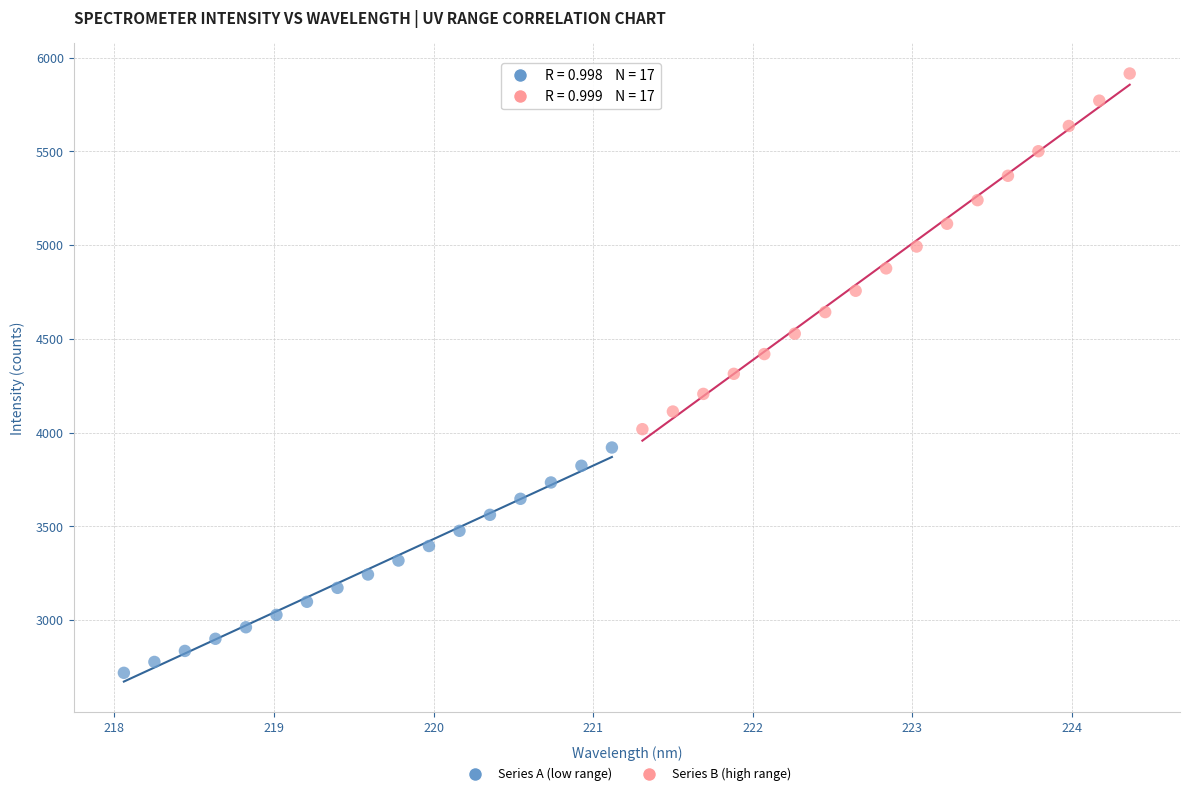

Which series reaches the maximum Y coordinate?

Series B (high range)